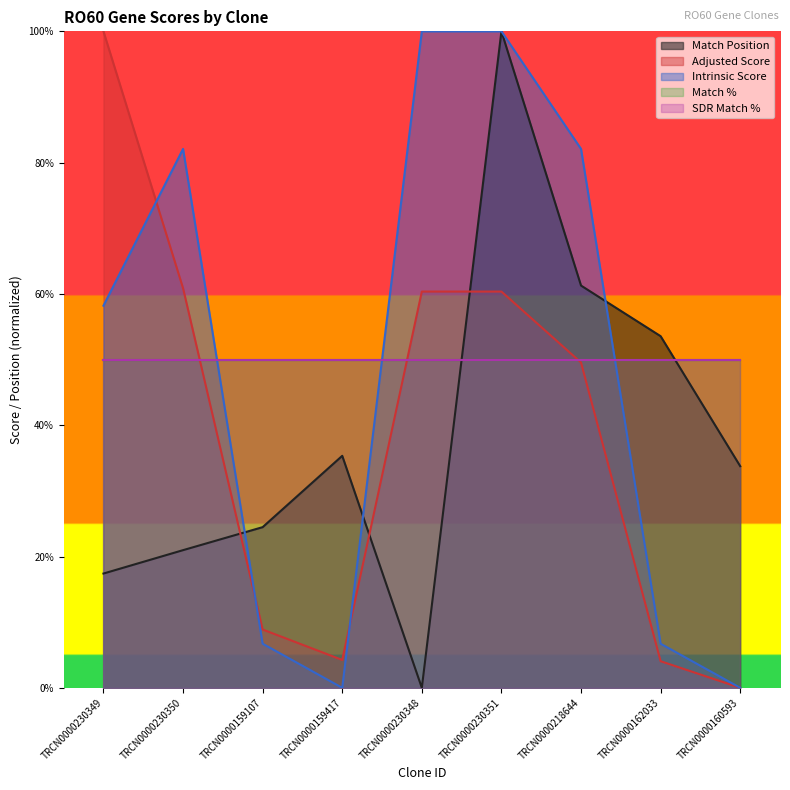

Where does the Intrinsic Score series first go above 58?

TRCN0000230349